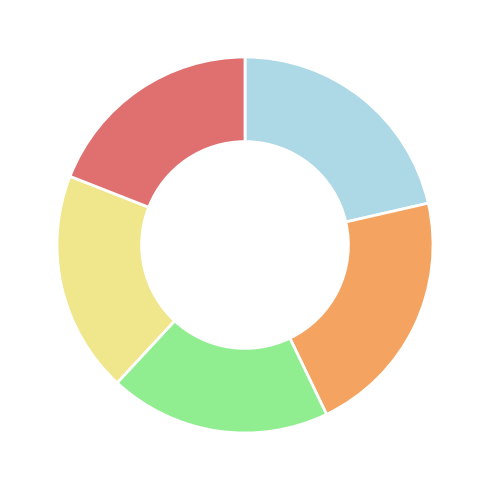

Does any single category account for the majority?

No